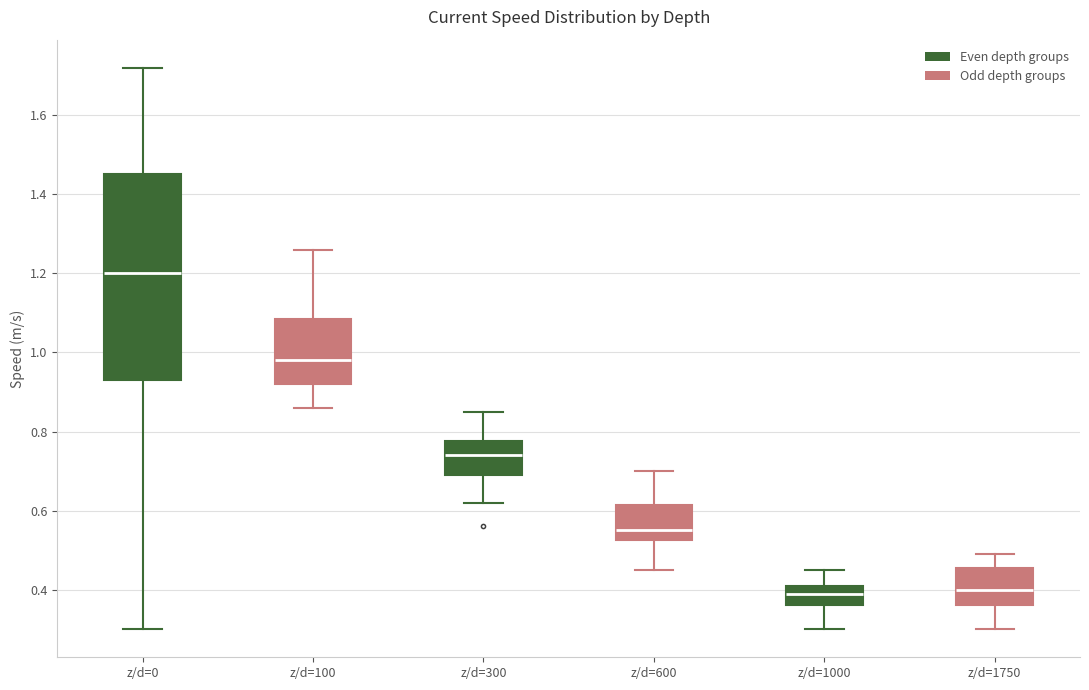

Which box's median line is the highest?

z/d=0